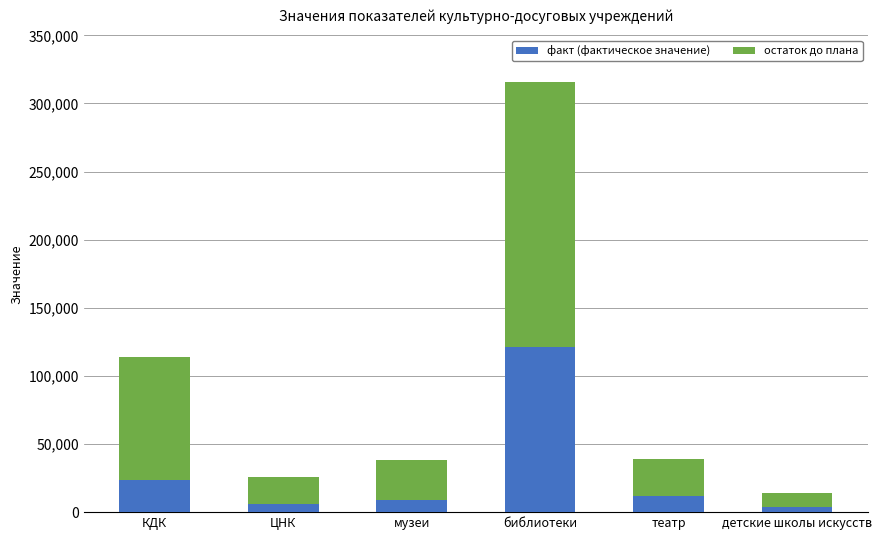

Reading right to left, list the values for the факт (фактическое значение) series.

3828	12147	121168	8989	5895	23366